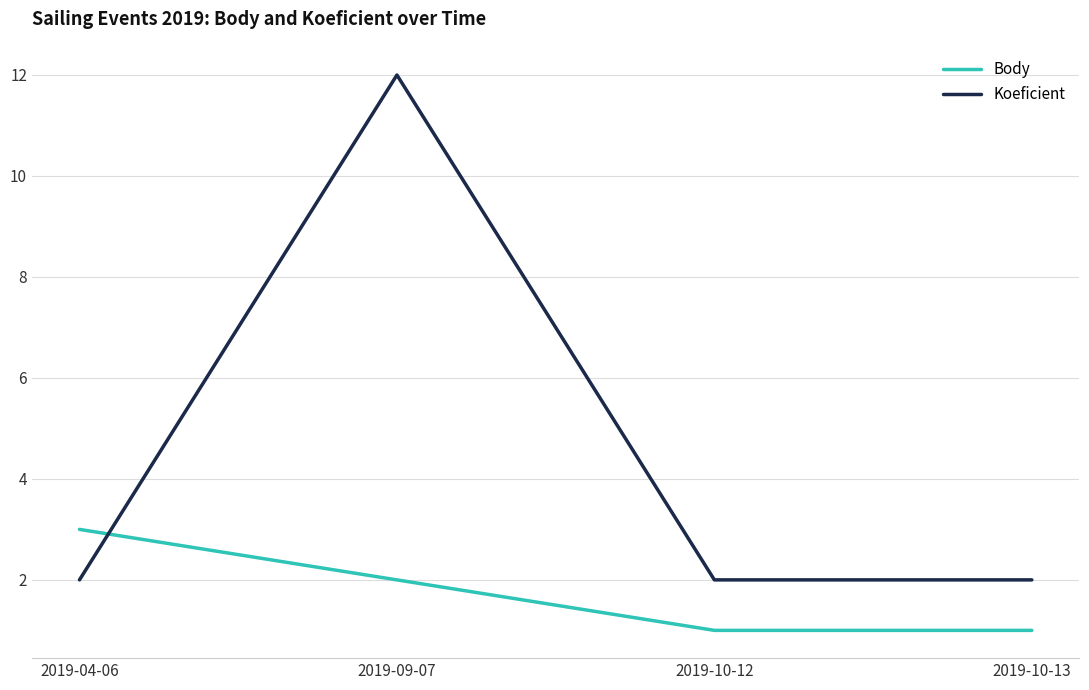

Reading right to left, list all the values displayed in this chart.

Body: 1	1	2	3
Koeficient: 2	2	12	2